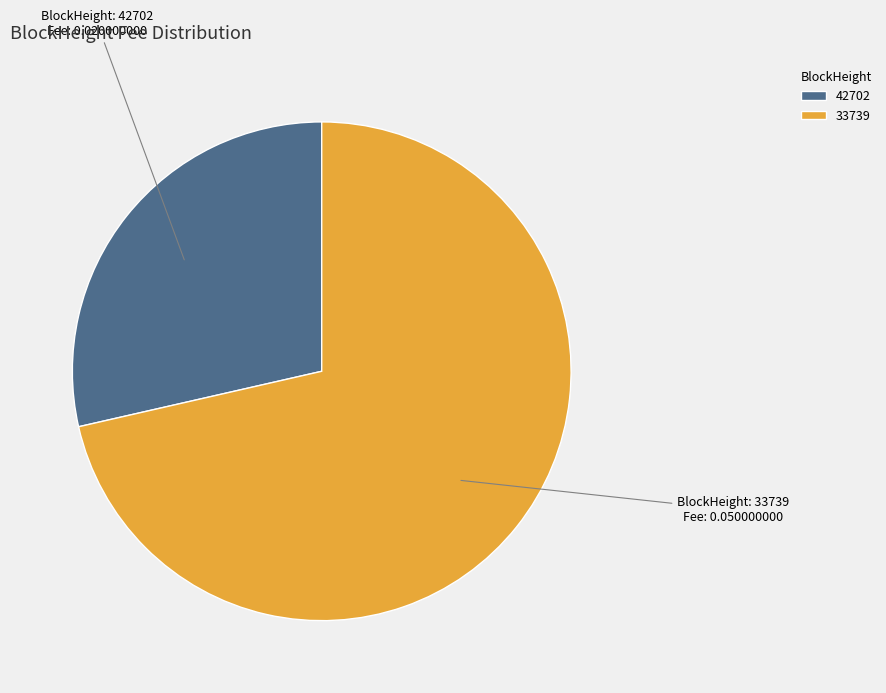

Does 33739 account for over 50% of the chart?

Yes